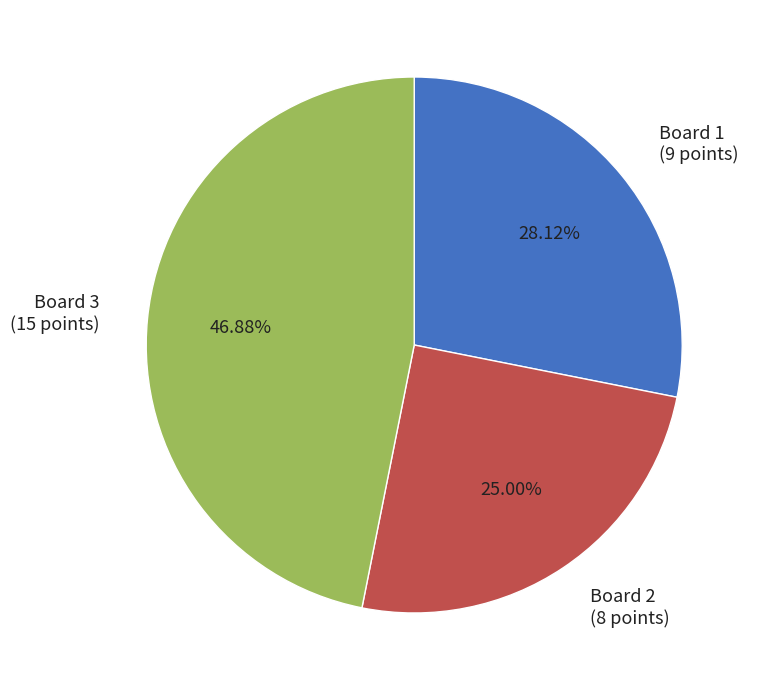

To the nearest percent, what is the average slice percentage?

33%